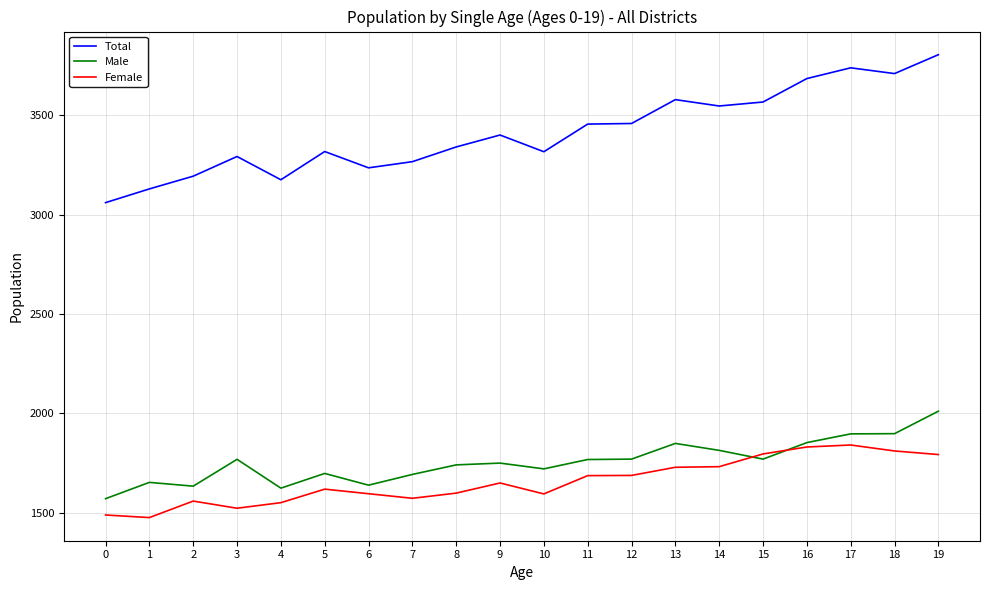

Between 0 and 17, which series saw the biggest shift?

Total